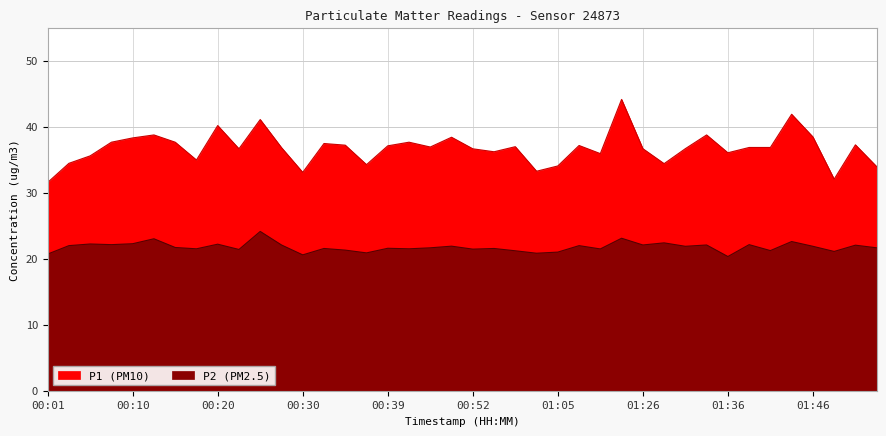

How many data points does each series have?

40